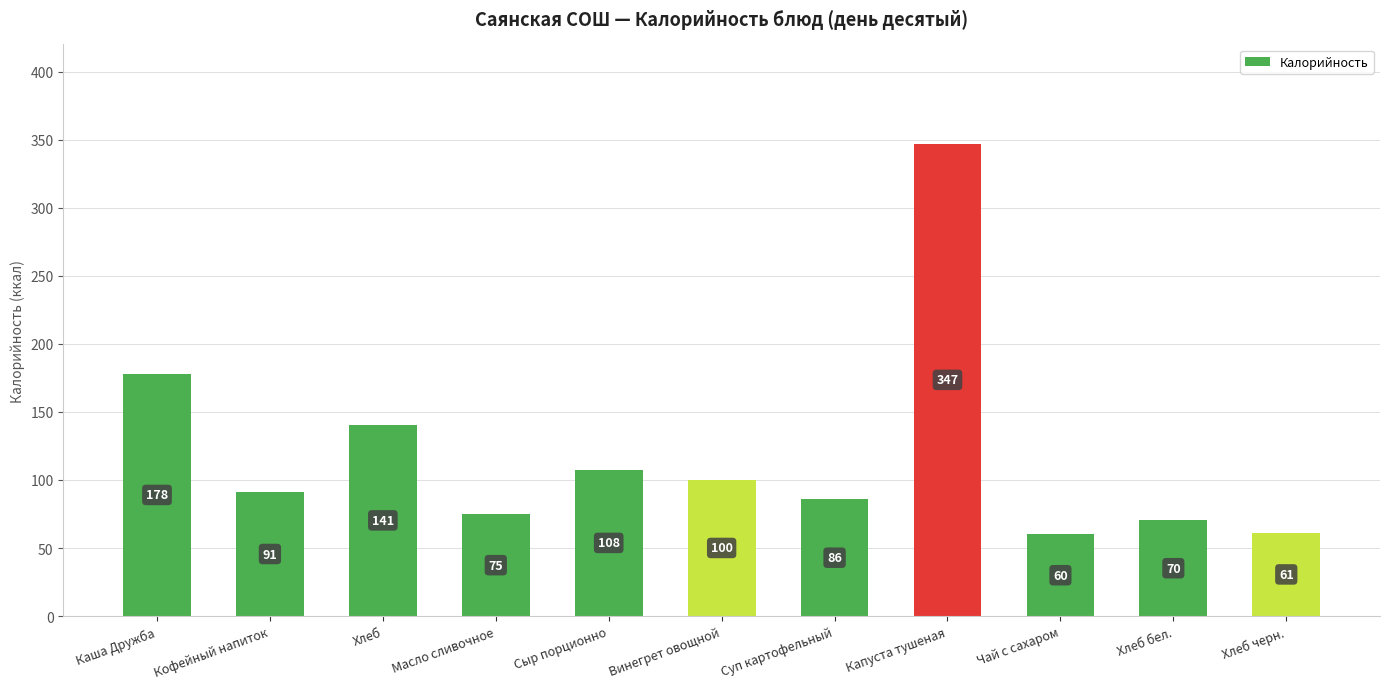

Between Хлеб черн. and Хлеб, which is larger?

Хлеб